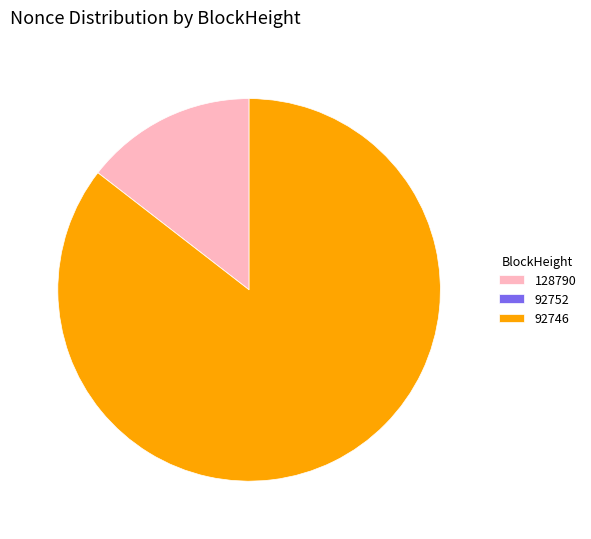

Do 128790 and 92746 together represent more than half of the pie?

Yes